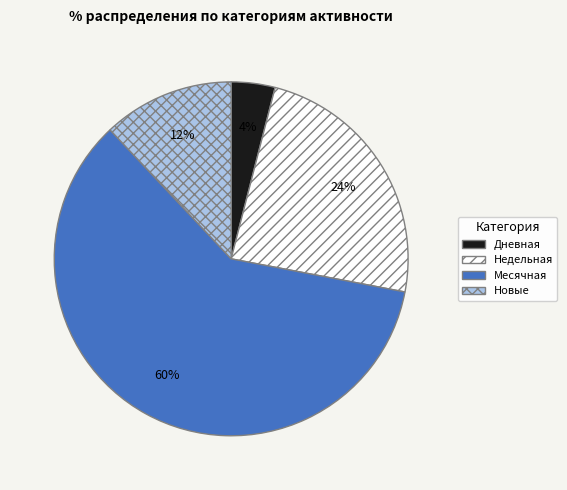

To the nearest percent, what is the average slice percentage?

25%